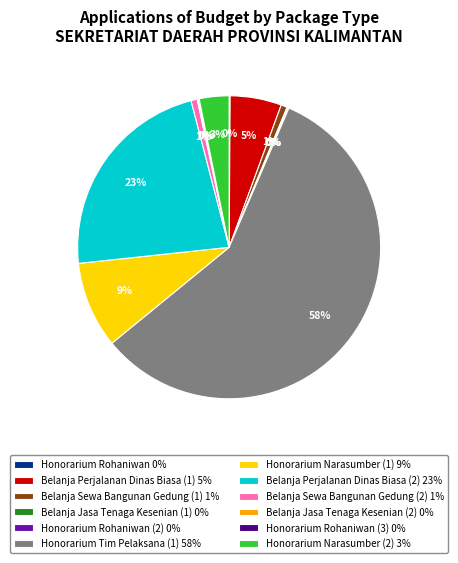

What is the majority slice?

Honorarium Tim Pelaksana (1) 58%